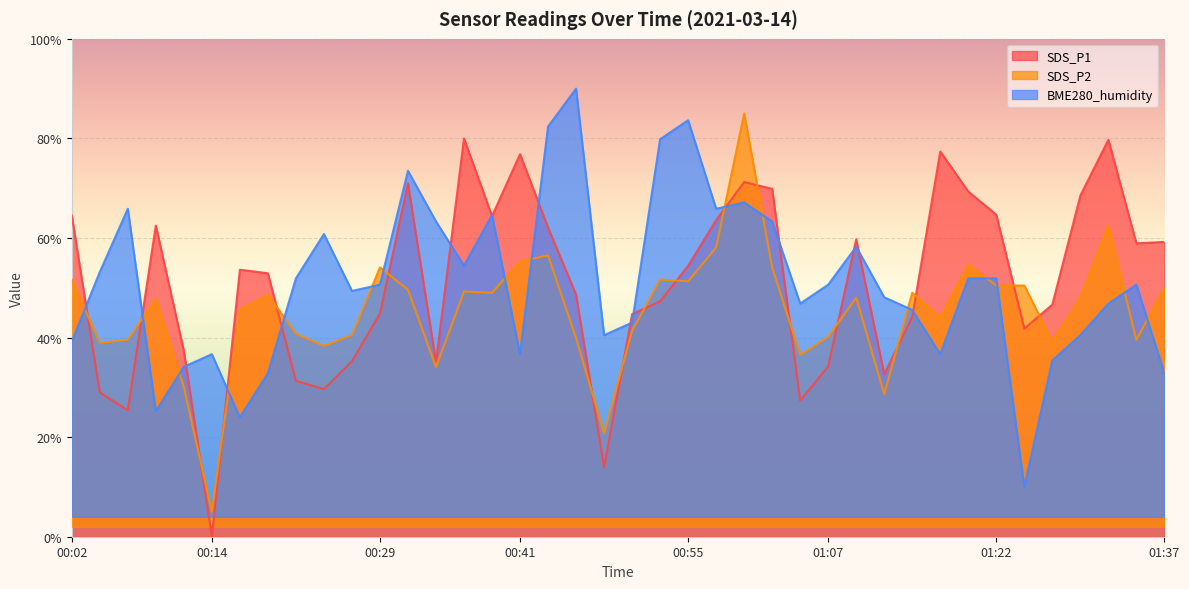

What is the spread (max minus min) of values at 00:14?

36.7